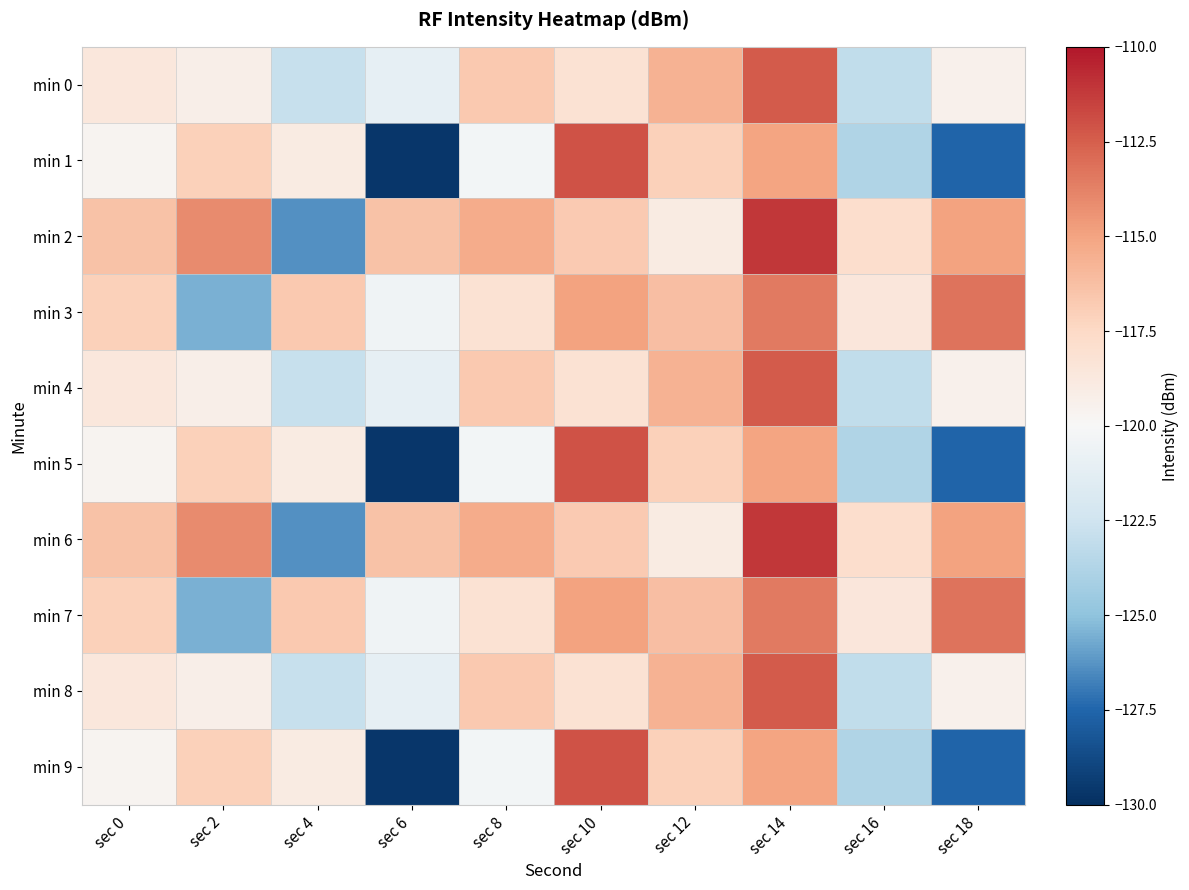

At sec 16, list the series in order from smallest to largest.

min 1, min 5, min 9, min 0, min 4, min 8, min 3, min 7, min 2, min 6